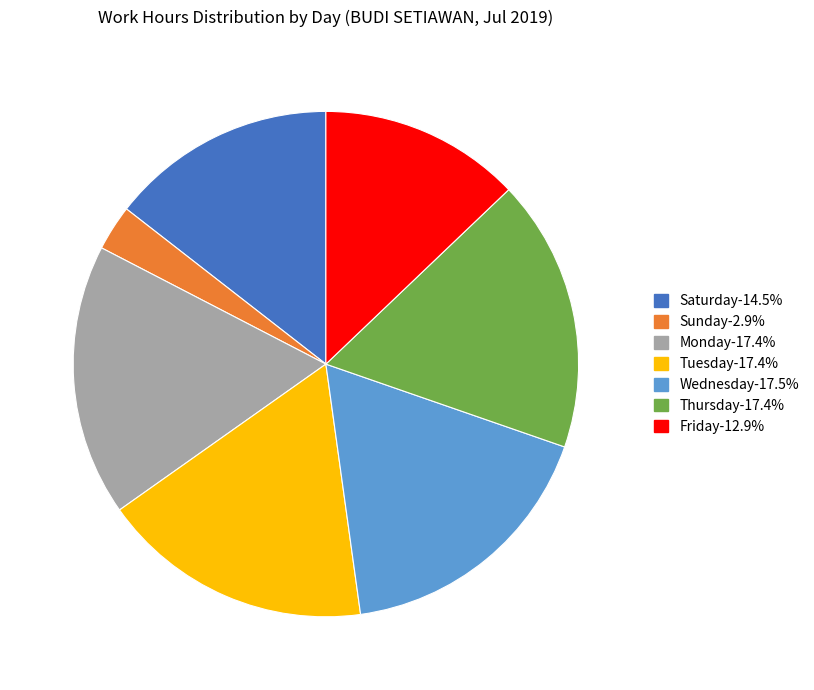

How many slices are in this pie chart?

7